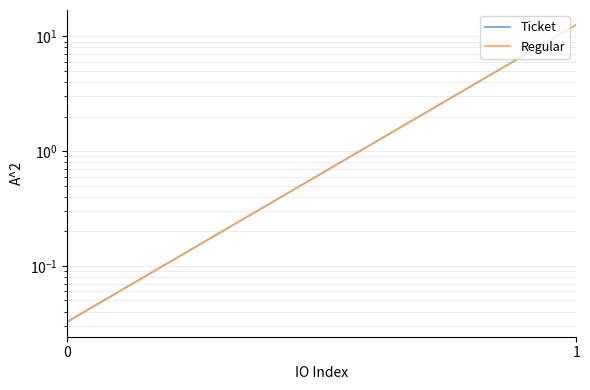

True or false: Regular has a value of 0.0 at 0.

False